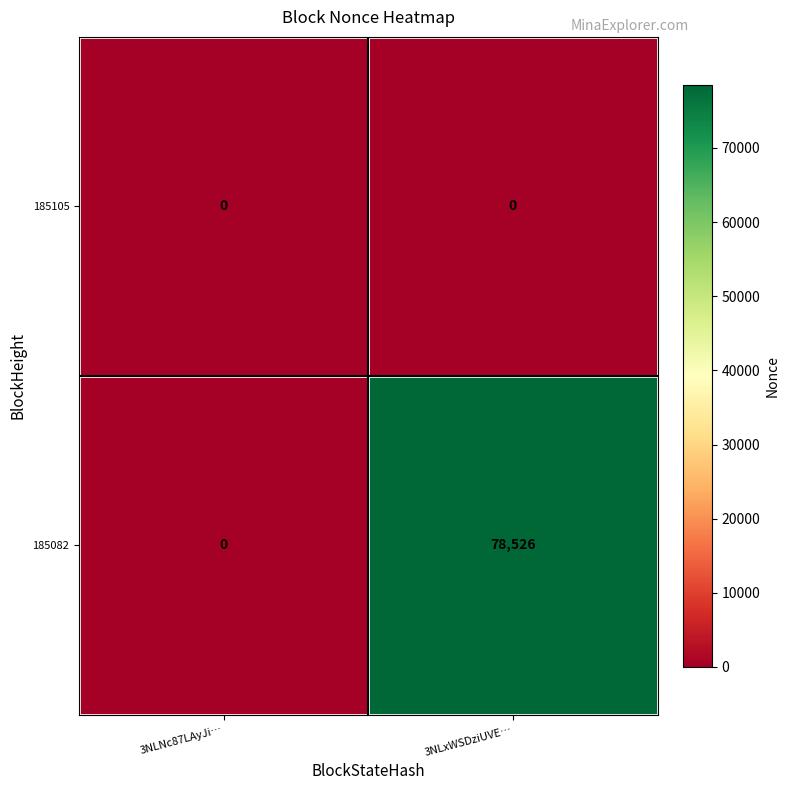

Is it true that 185082 equals 23396 at 3NLxWSDziUVE…?

False